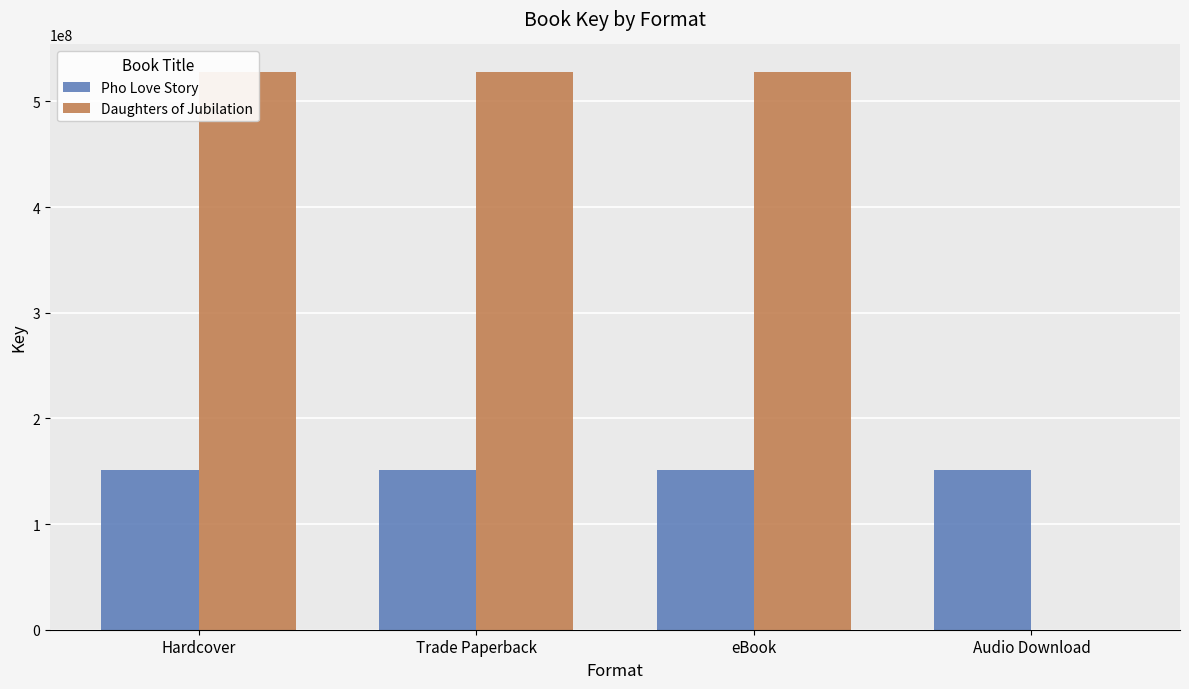

Are the bars horizontal?

No